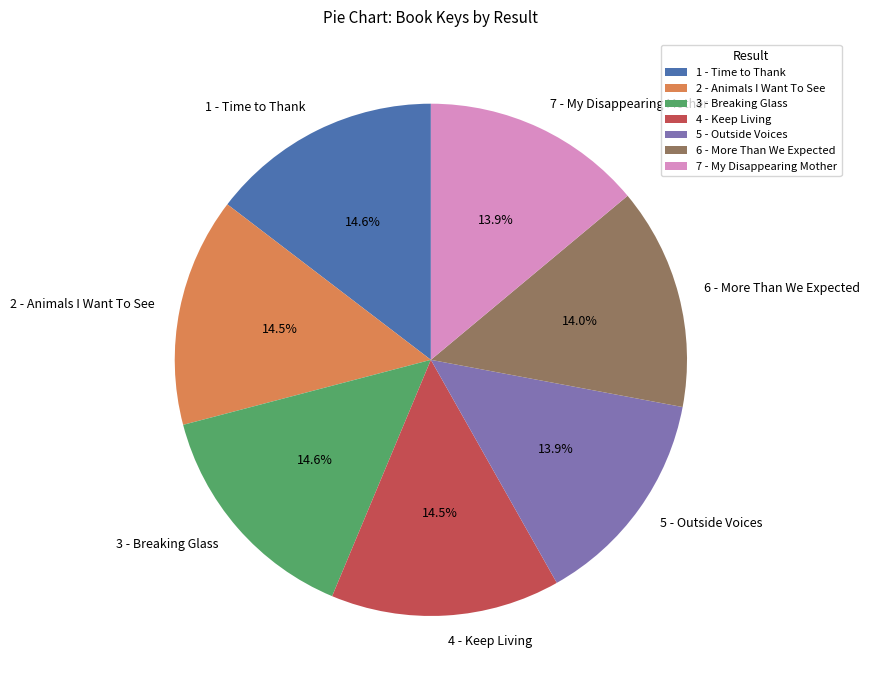

Approximately how many times larger is the value at 4 - Keep Living compared to 5 - Outside Voices?

1.0